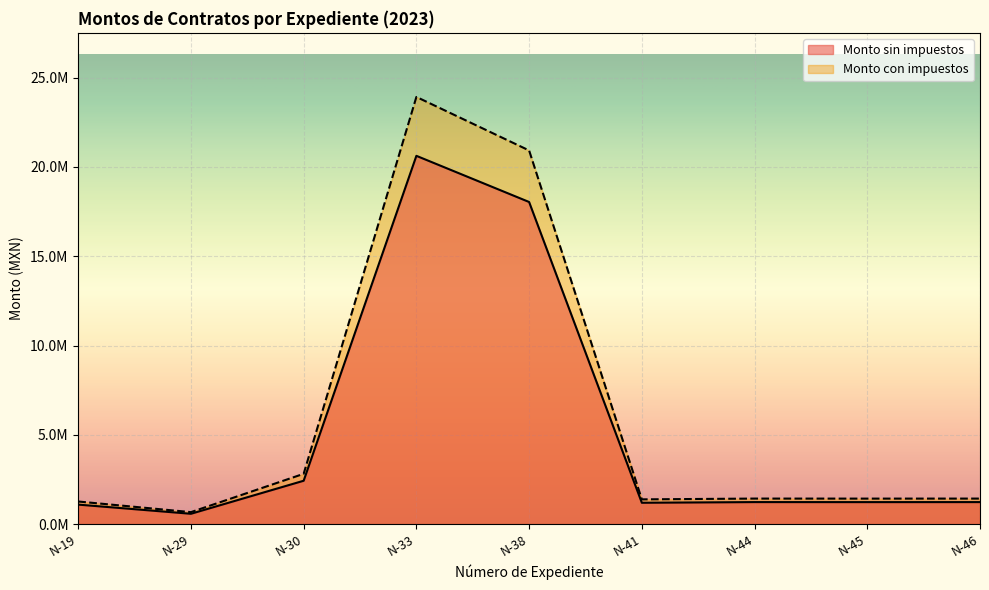

Where is the first local minimum for Monto sin impuestos?

N-29